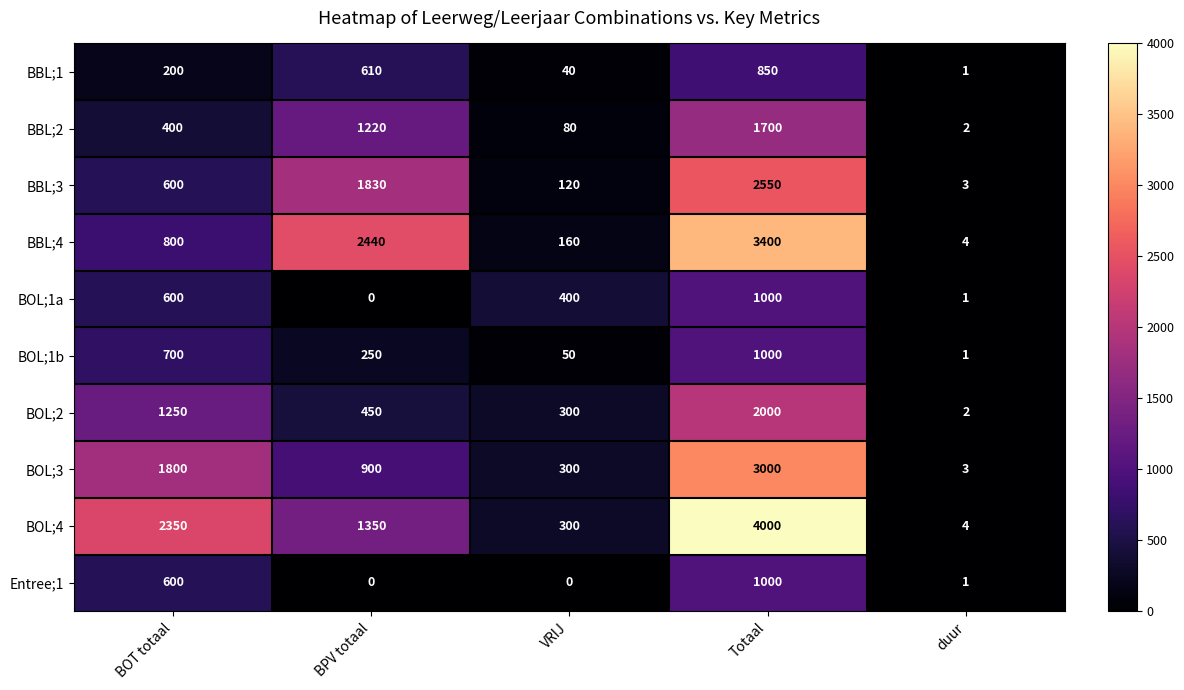

List the labels in order of BOL;3 value, largest first.

Totaal, BOT totaal, BPV totaal, VRIJ, duur